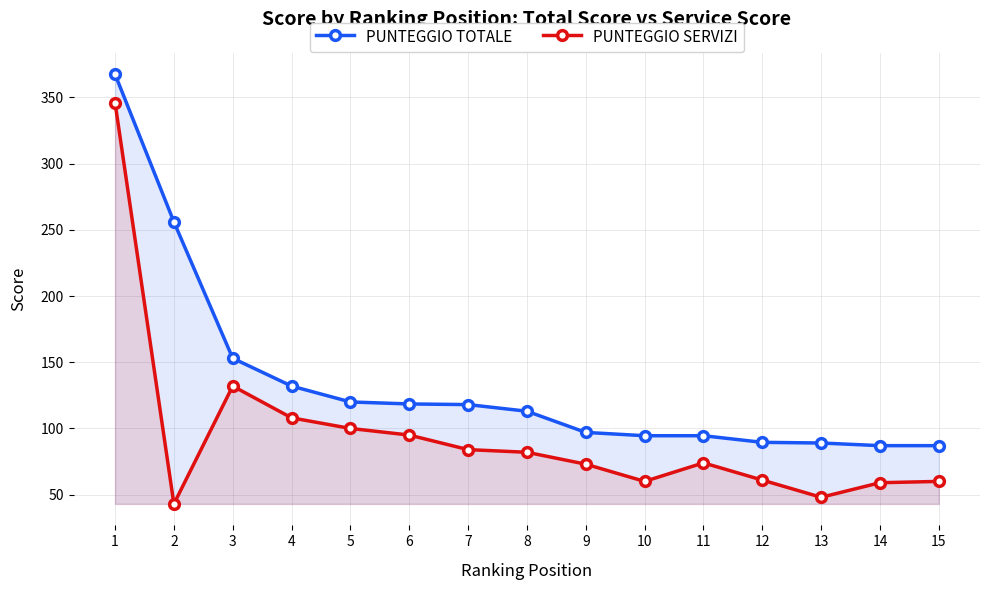

What is the highest value of the PUNTEGGIO TOTALE series?

367.5